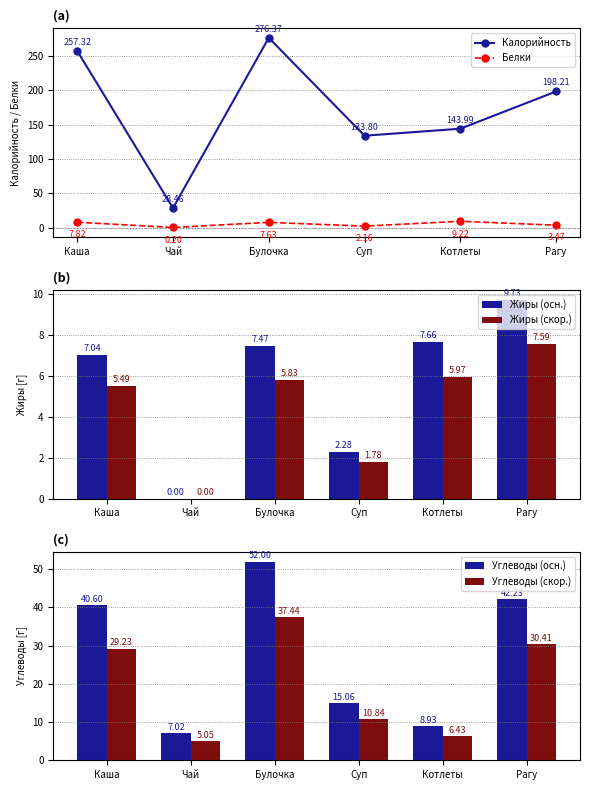

At which label does Жиры (осн.) first exceed 7?

Каша